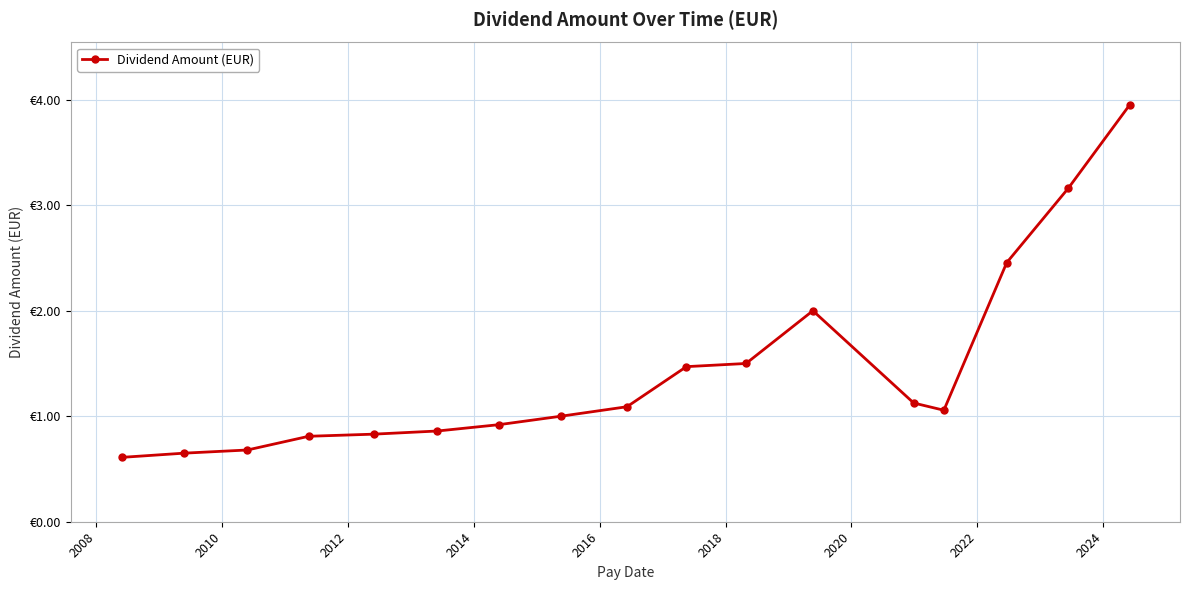

Does the chart have visible grid lines?

Yes